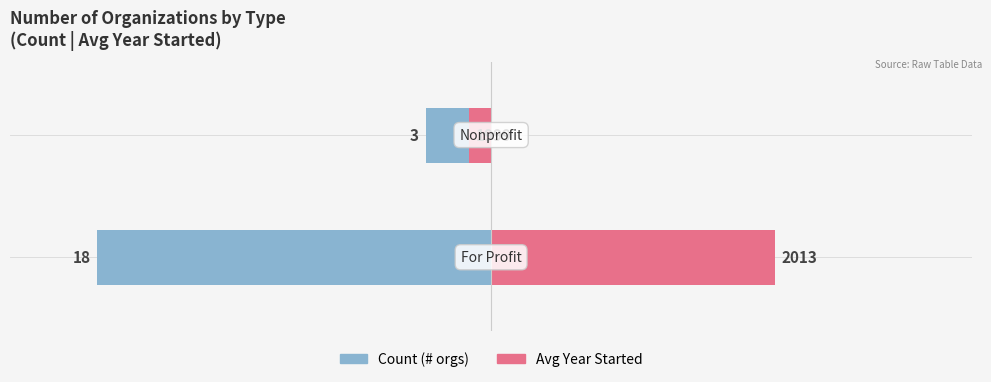

Is it true that Count equals -5 at 1?

False